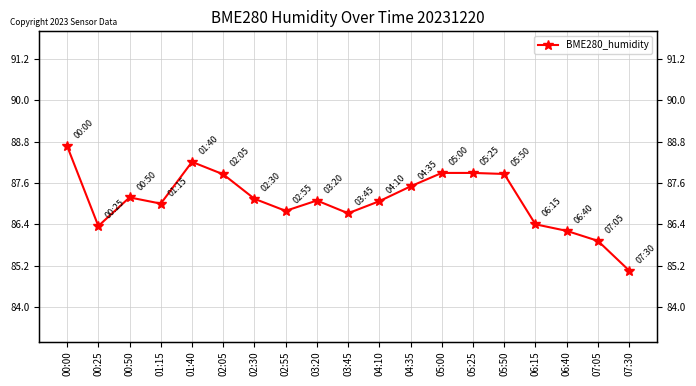

What is the change in value from 02:30 to 06:15?

-0.7